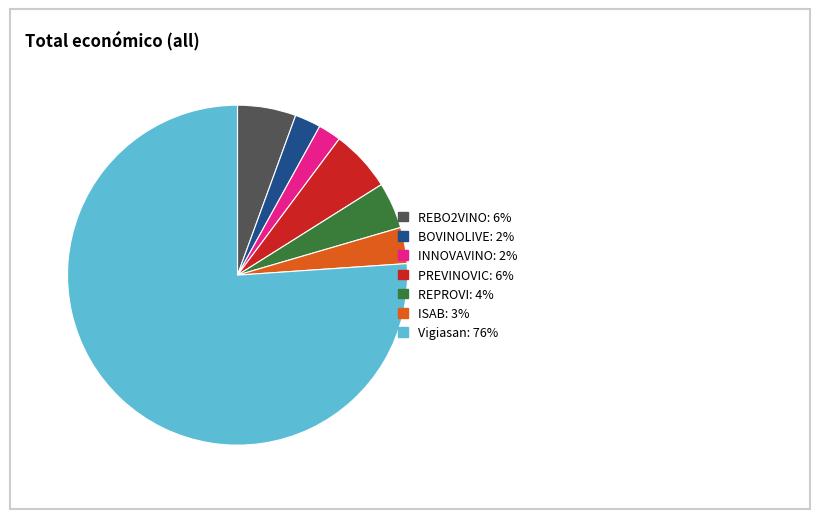

Which category accounts for the majority?

Vigiasan